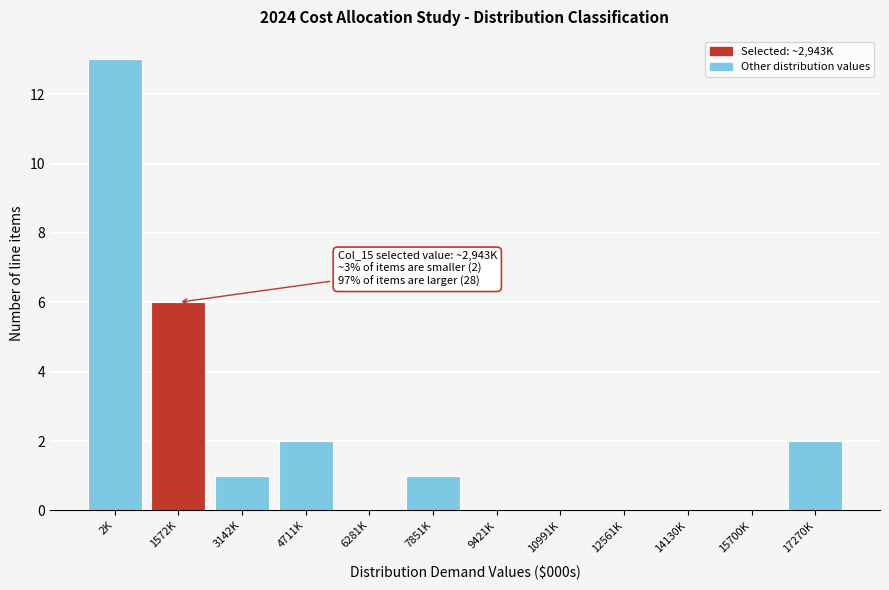

Reading left to right, list all the values displayed in this chart.

2K=13	1572K=6	3142K=1	4711K=2	6281K=0	7851K=1	9421K=0	10991K=0	12561K=0	14130K=0	15700K=0	17270K=2